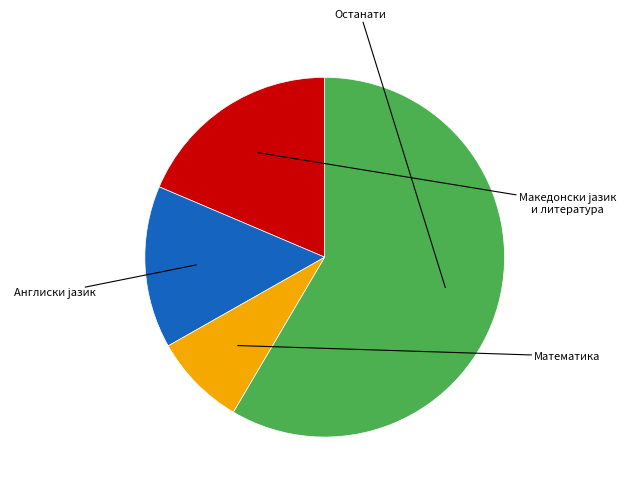

Does any single category account for the majority?

Yes